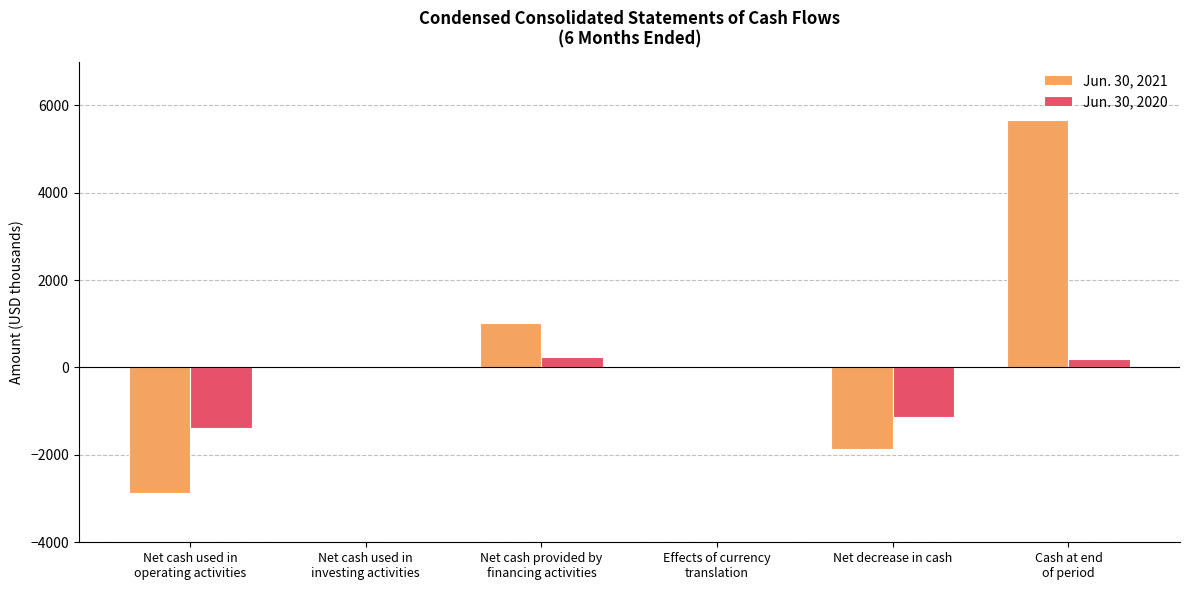

True or false: Jun. 30, 2021 has a value of 7639 at Cash at end
of period.

False